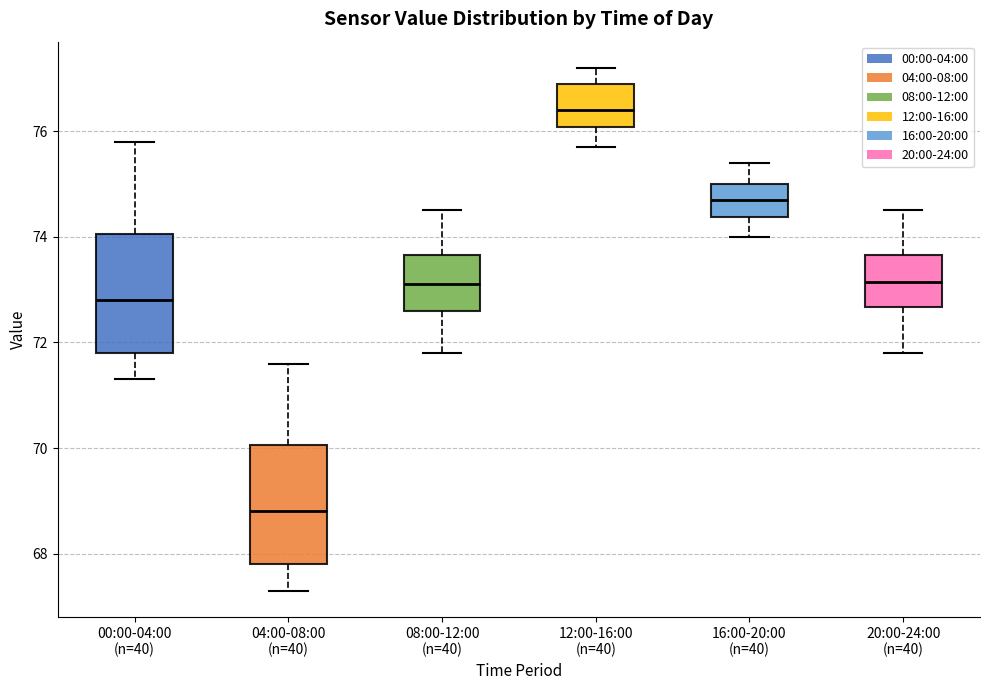

Reading left to right, transcribe this box plot: for each box, give where its median line is, the range the box spans, and where its two whiskers end, as read against the y-axis. The values are not printed on the chart, so give them approximately, as read against the axis.

00:00-04:00 (n=40): median 72.8, box 71.8 to 74.0, whiskers 71.4 to 75.8
04:00-08:00 (n=40): median 68.8, box 67.8 to 70.0, whiskers 67.4 to 71.6
08:00-12:00 (n=40): median 73.2, box 72.6 to 73.6, whiskers 71.8 to 74.6
12:00-16:00 (n=40): median 76.4, box 76.0 to 77.0, whiskers 75.8 to 77.2
16:00-20:00 (n=40): median 74.8, box 74.4 to 75.0, whiskers 74.0 to 75.4
20:00-24:00 (n=40): median 73.2, box 72.6 to 73.6, whiskers 71.8 to 74.6